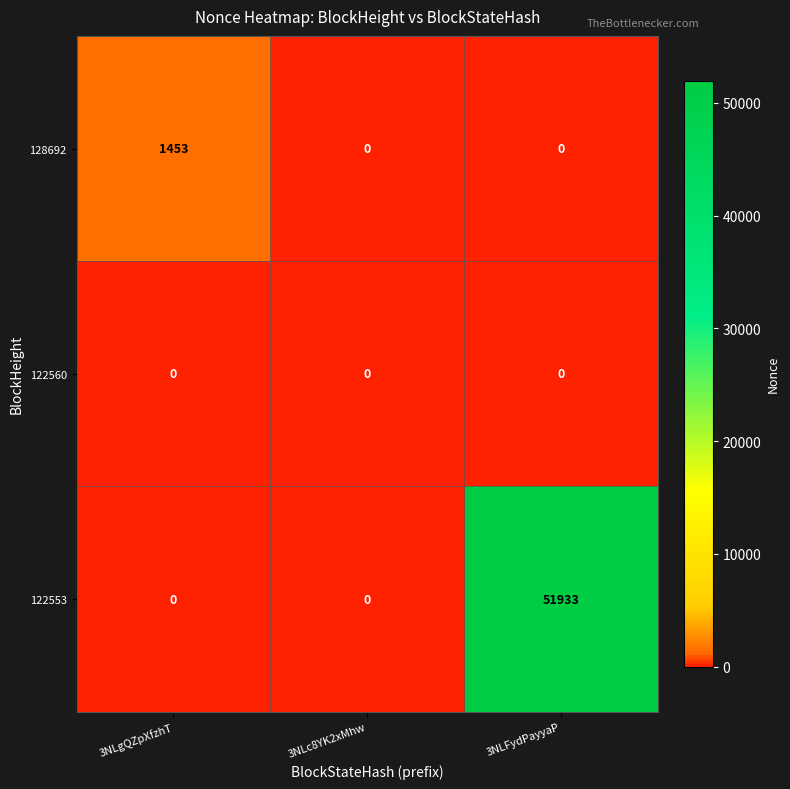

Which series has the largest total across all categories?

122553